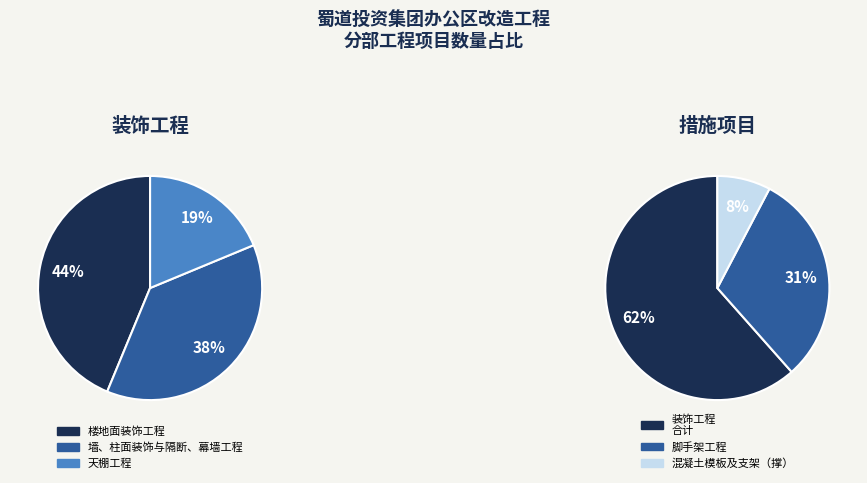

To the nearest percent, what percentage of the pie is 脚手架工程?

31%